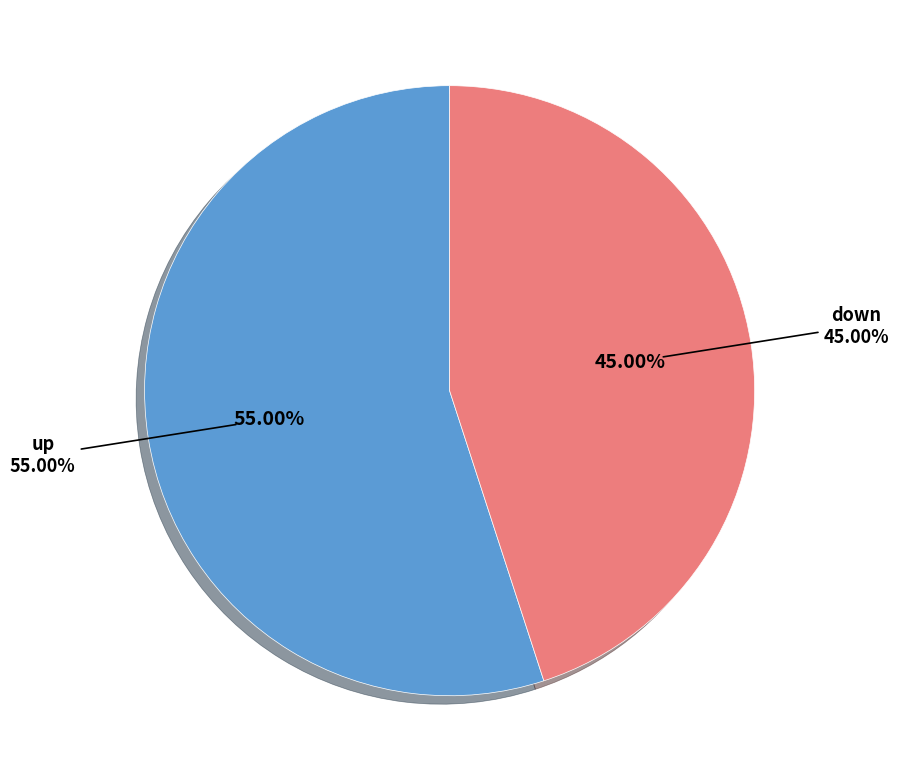

How many slices are in this pie chart?

2